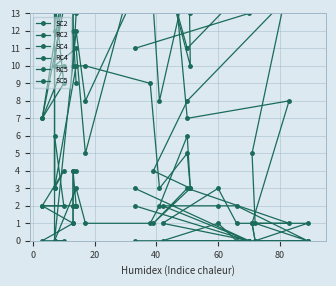

True or false: RC2 and SC4 cross at least once.

False